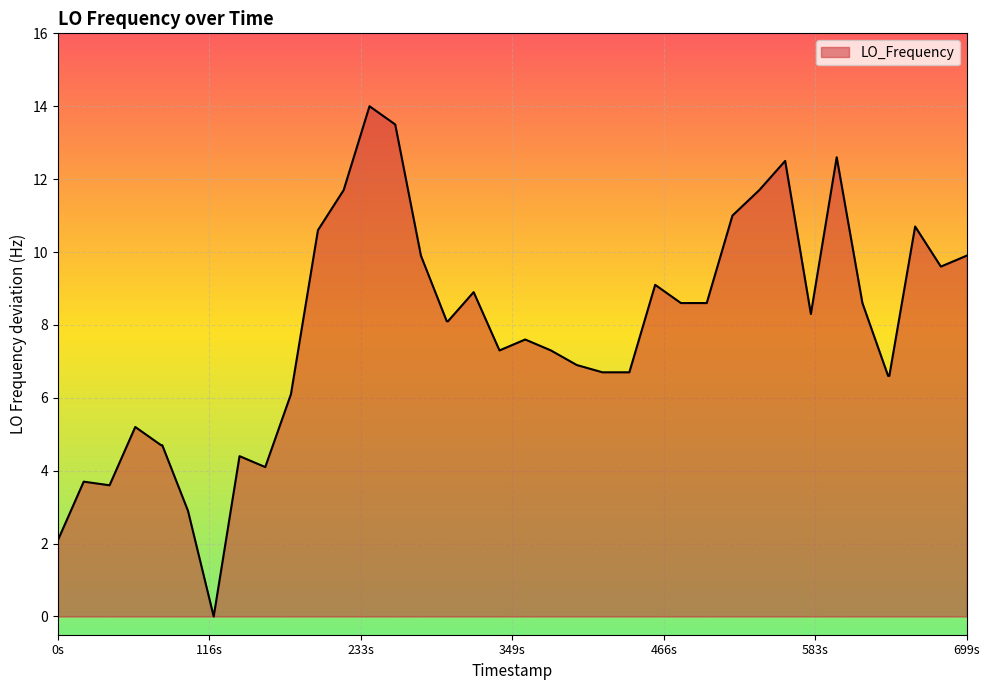

What is the maximum value shown in the chart?

14.0